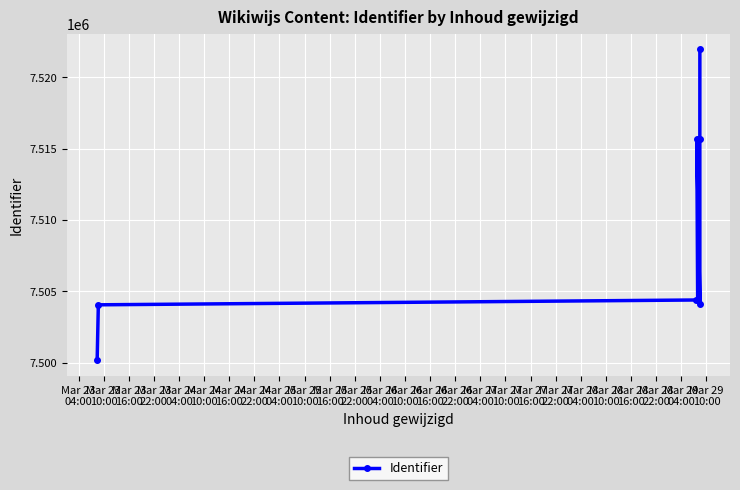

The value at Mar 23
10:00 is 11614174. True or false?

False